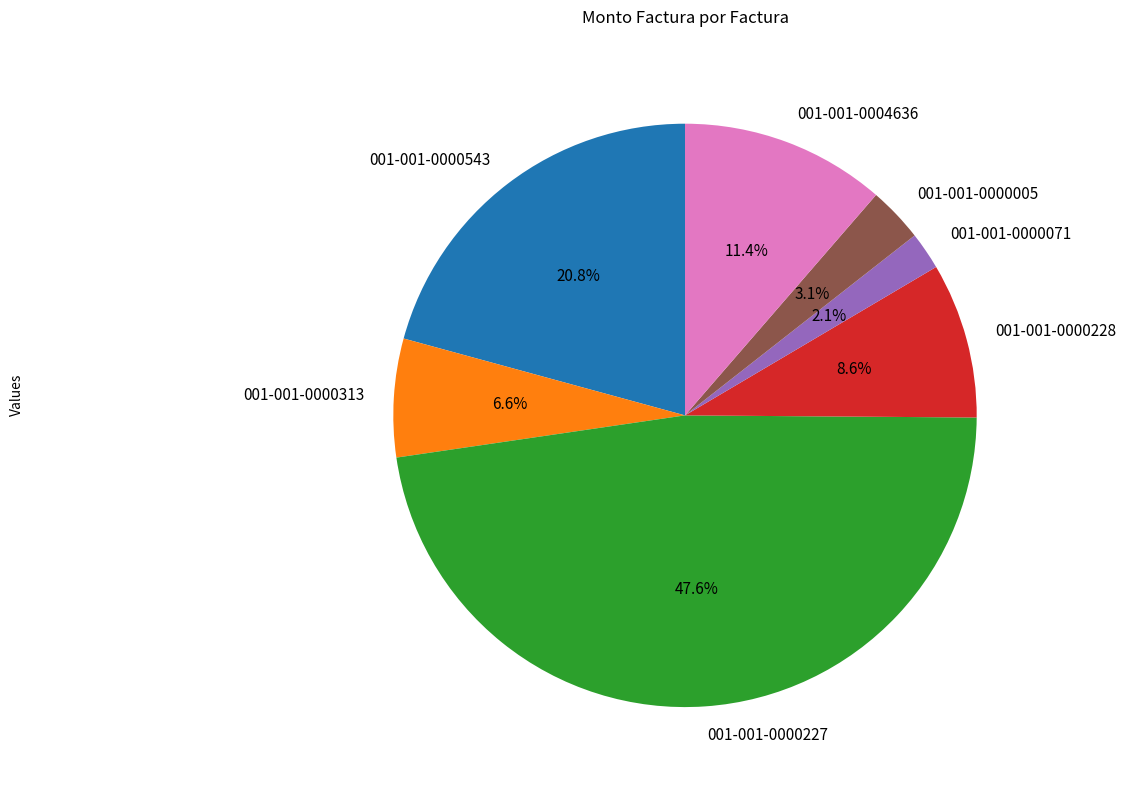

Between 001-001-0004636 and 001-001-0000005, which is larger?

001-001-0004636